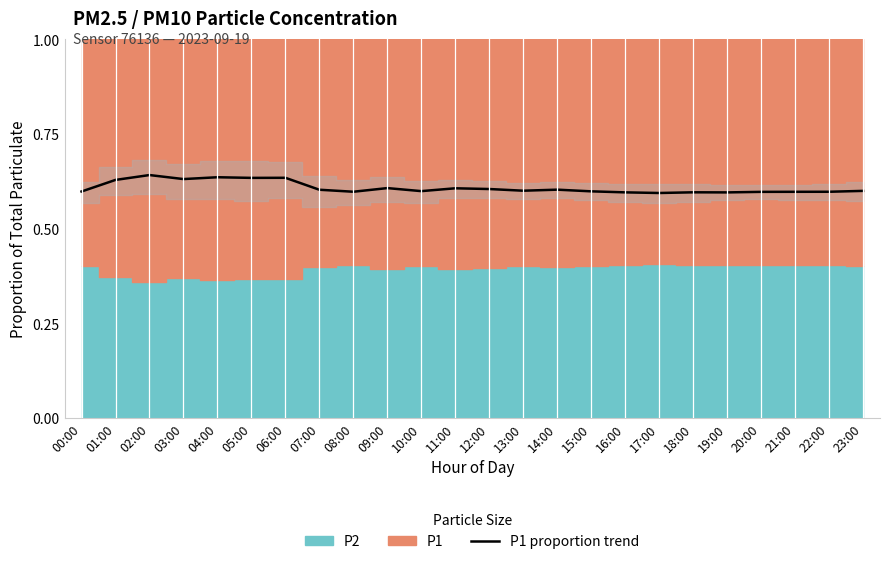

The value at 07:00 is 0.4. True or false?

False